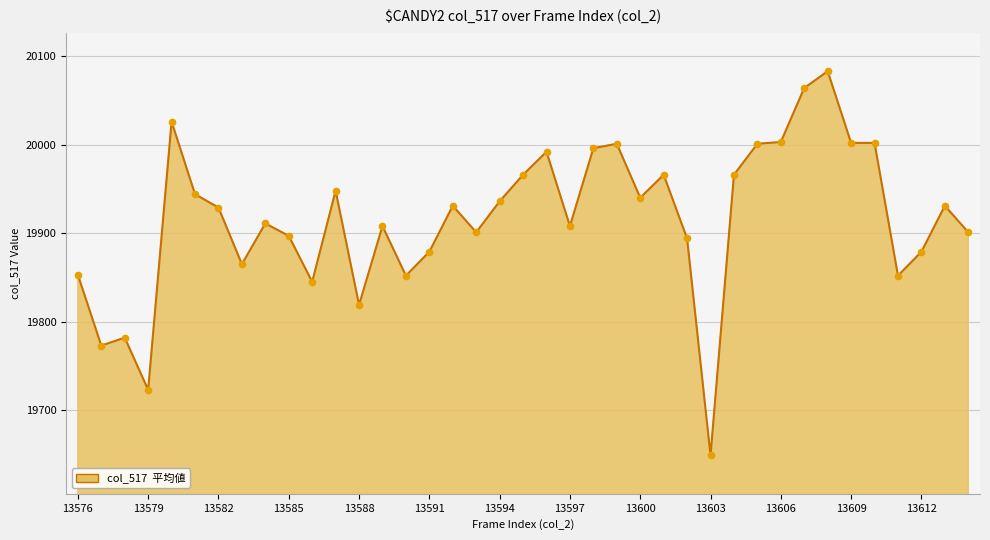

Does the chart display data point markers on the line(s)?

No